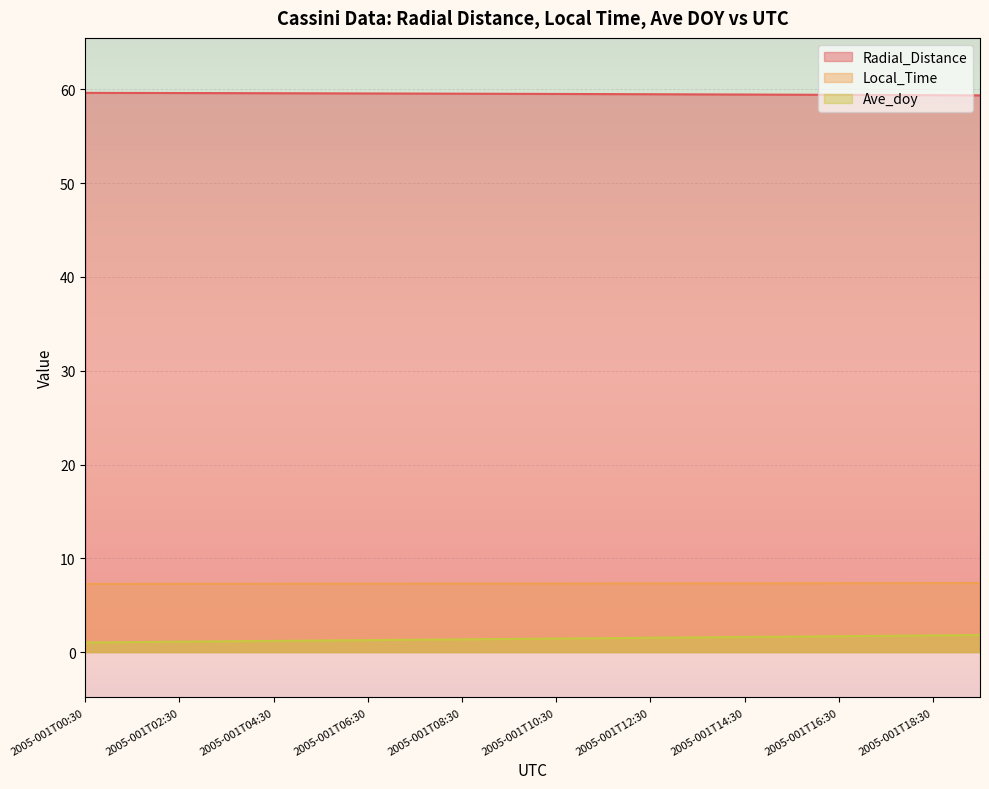

Rank the series by their maximum value, from lowest to highest.

Ave_doy, Local_Time, Radial_Distance